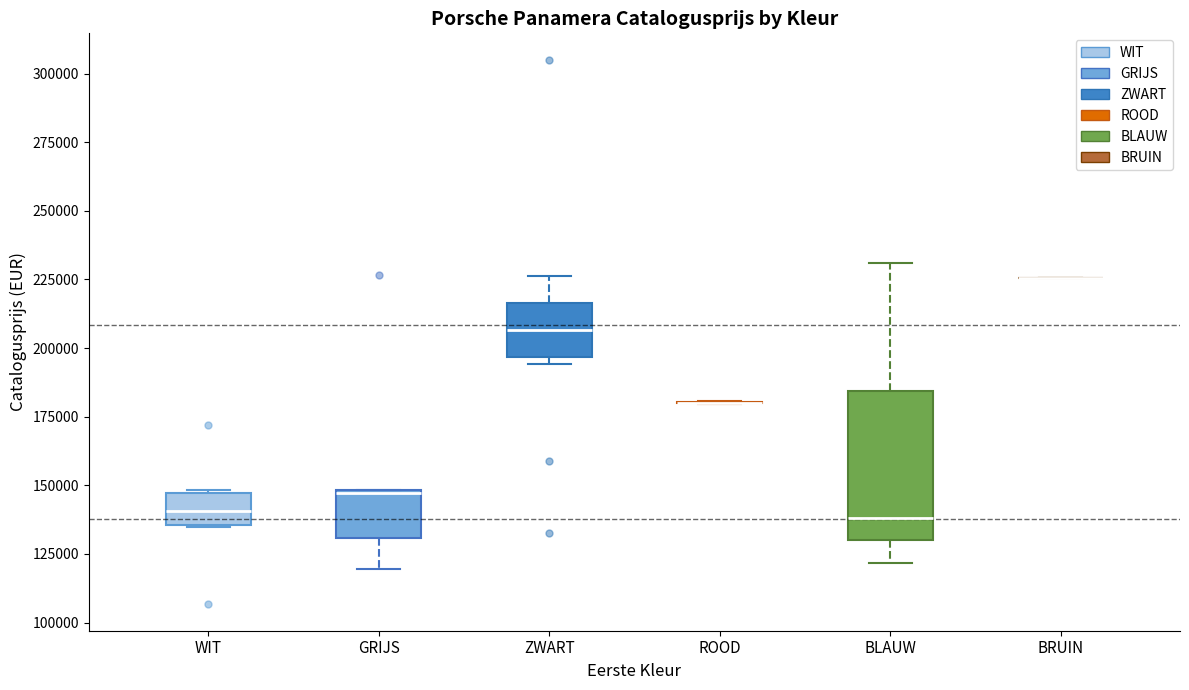

Comparing the boxes themselves (not the whiskers), which one is the tallest?

BLAUW